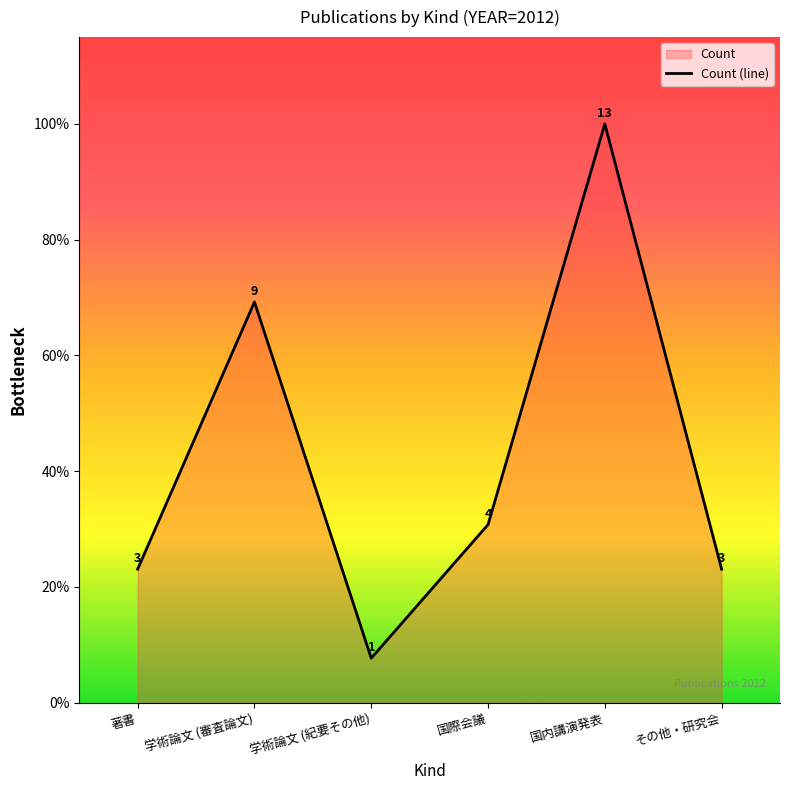

Rank the categories by value from lowest to highest.

学術論文 (紀要その他), 著書, その他・研究会, 国際会議, 学術論文 (審査論文), 国内講演発表